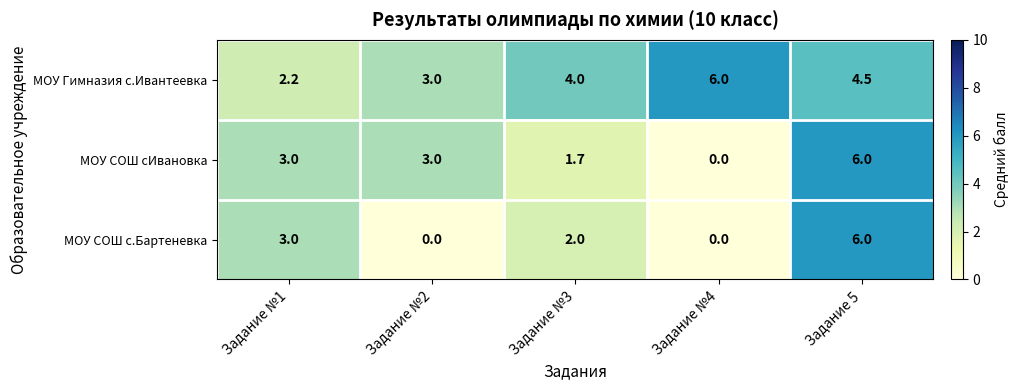

What is the difference between the highest and lowest values at Задание 5?

1.5